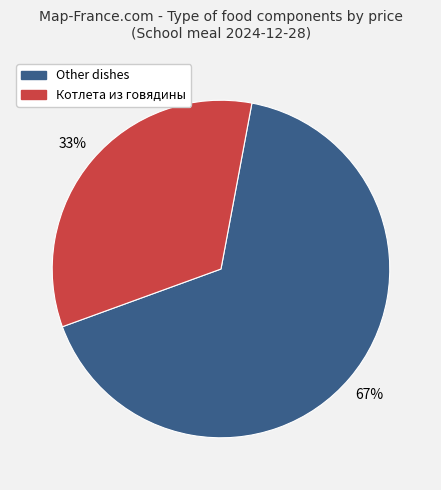

To the nearest percent, what percentage of the pie is Котлета из говядины?

33%